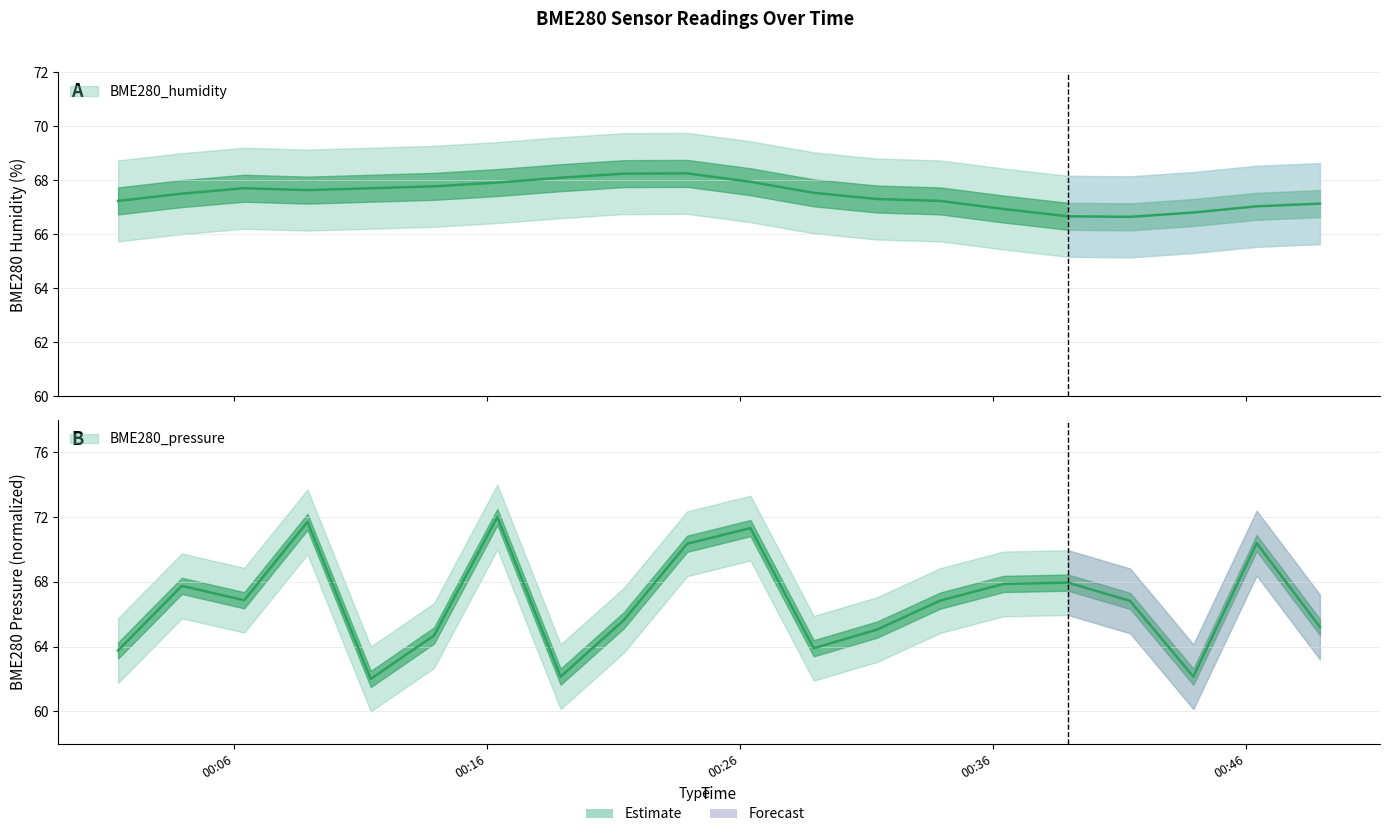

What is the value of the BME280_pressure point at the 11th from the left?

71.3